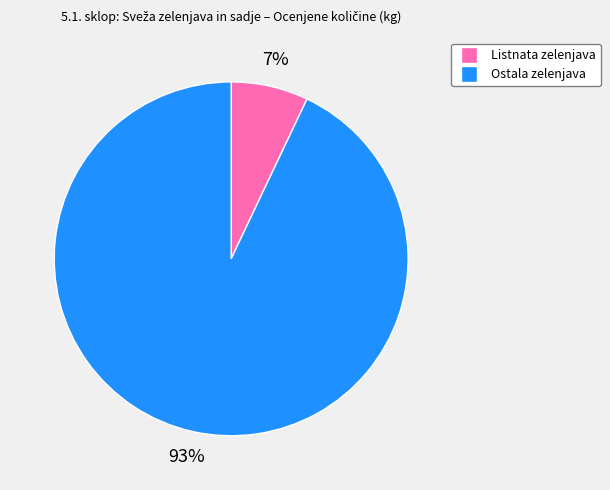

To the nearest percent, what is the average slice percentage?

50%